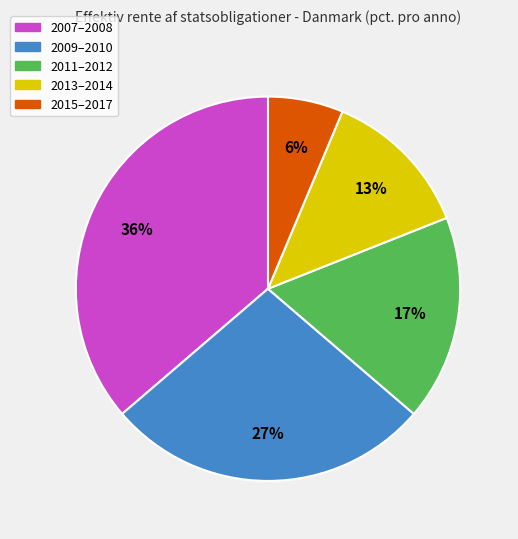

To the nearest percent, what is the average slice percentage?

20%